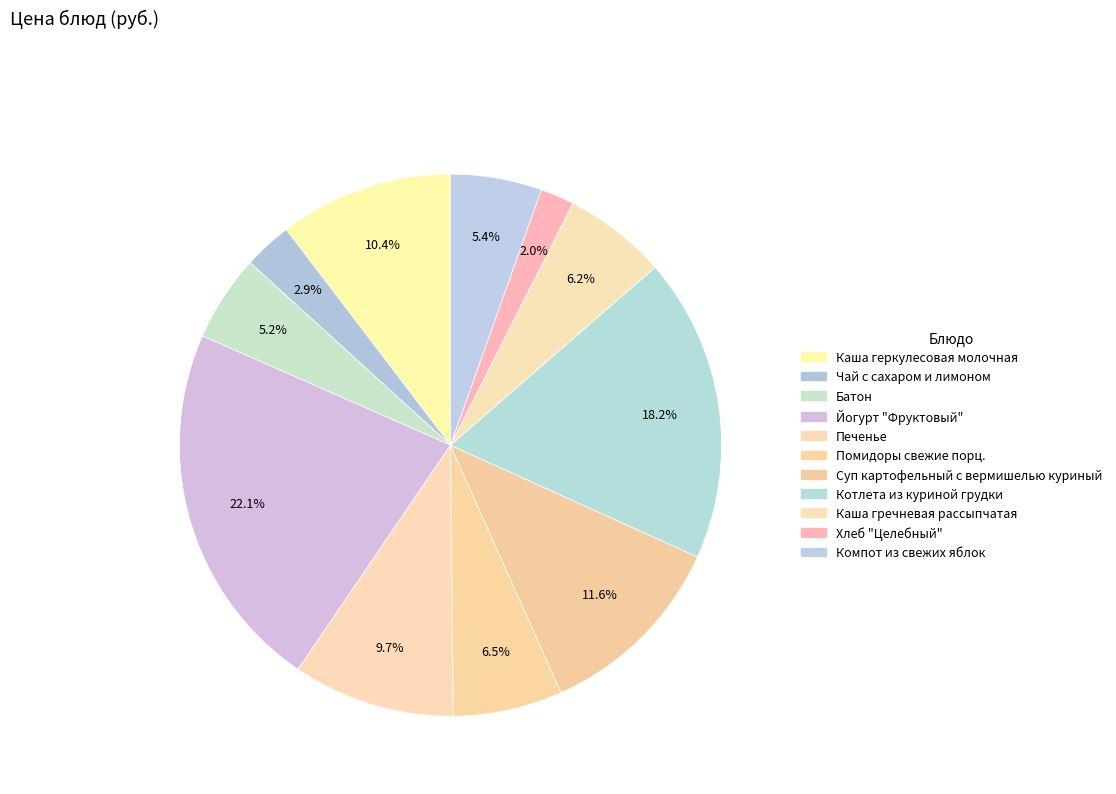

Count the number of slices in the pie.

11